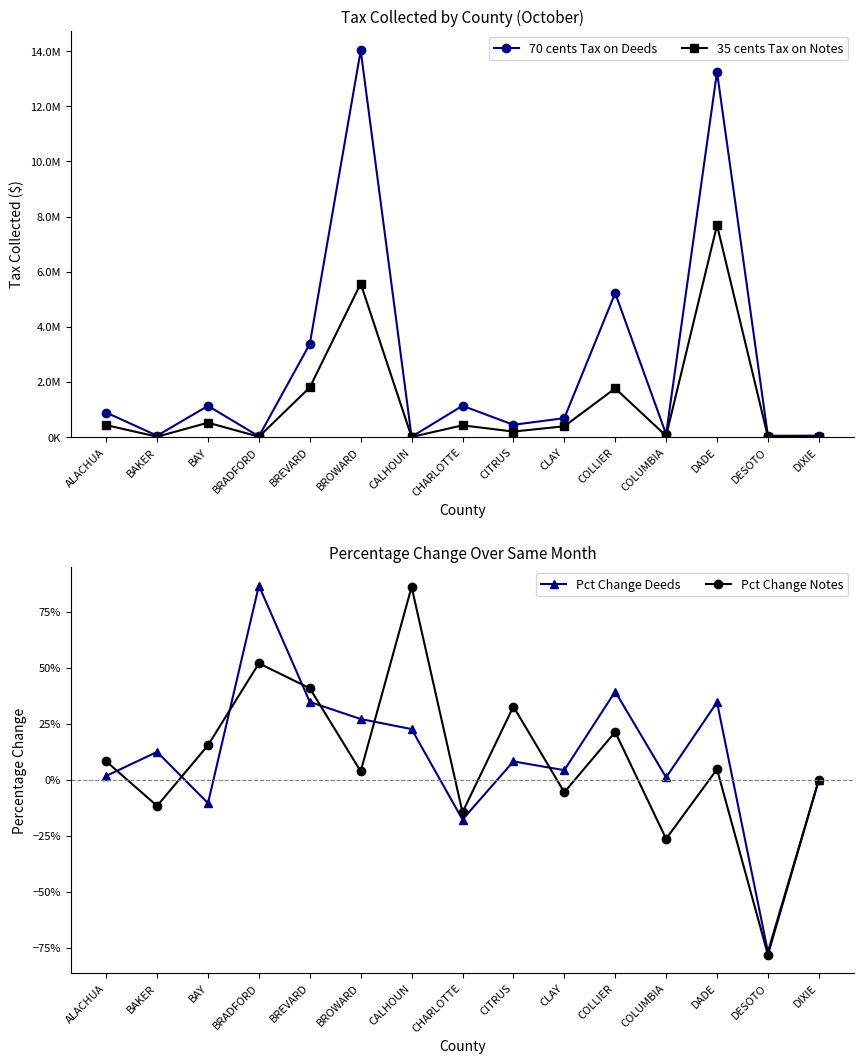

Rank the series at DADE from lowest to highest value.

Pct Change Notes, Pct Change Deeds, 35 cents Tax on Notes, 70 cents Tax on Deeds